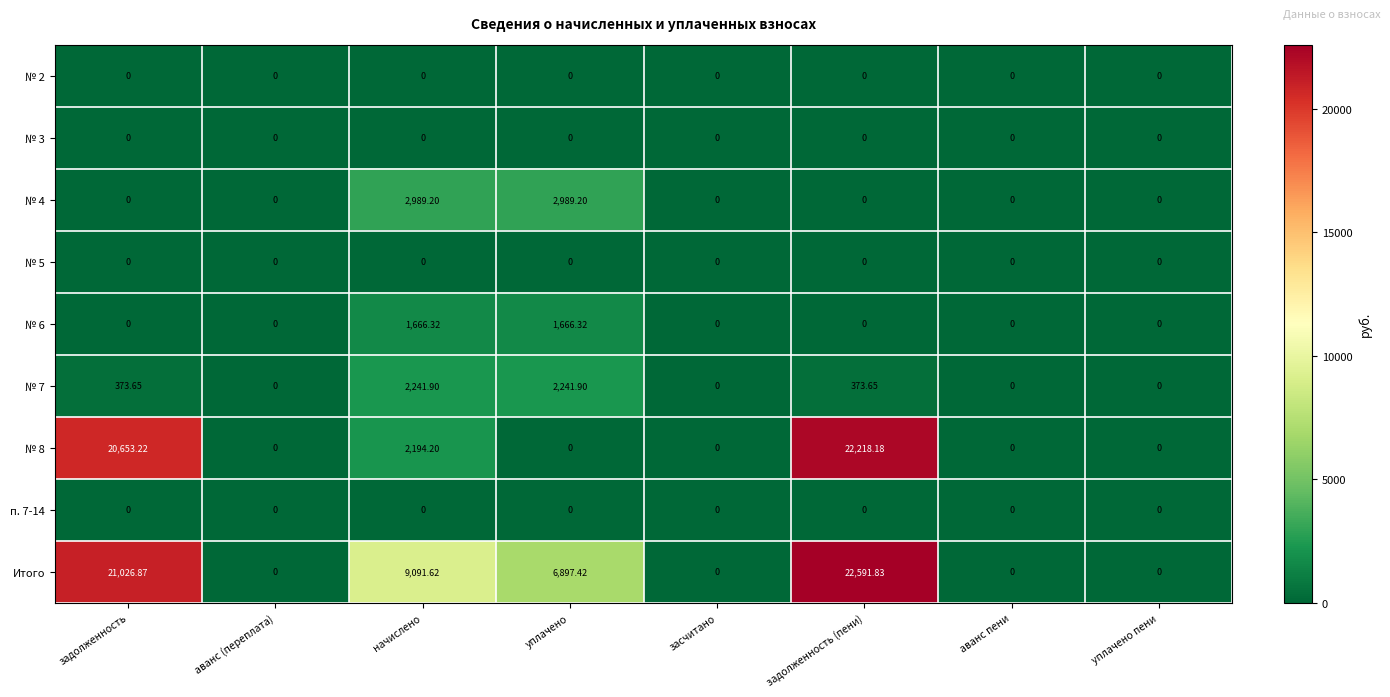

Which series has the largest total across all categories?

Итого